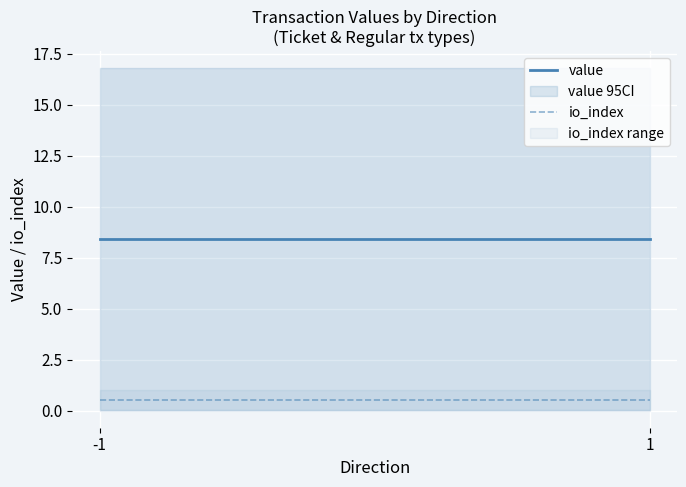

Rank the series by their maximum value, from highest to lowest.

value, io_index